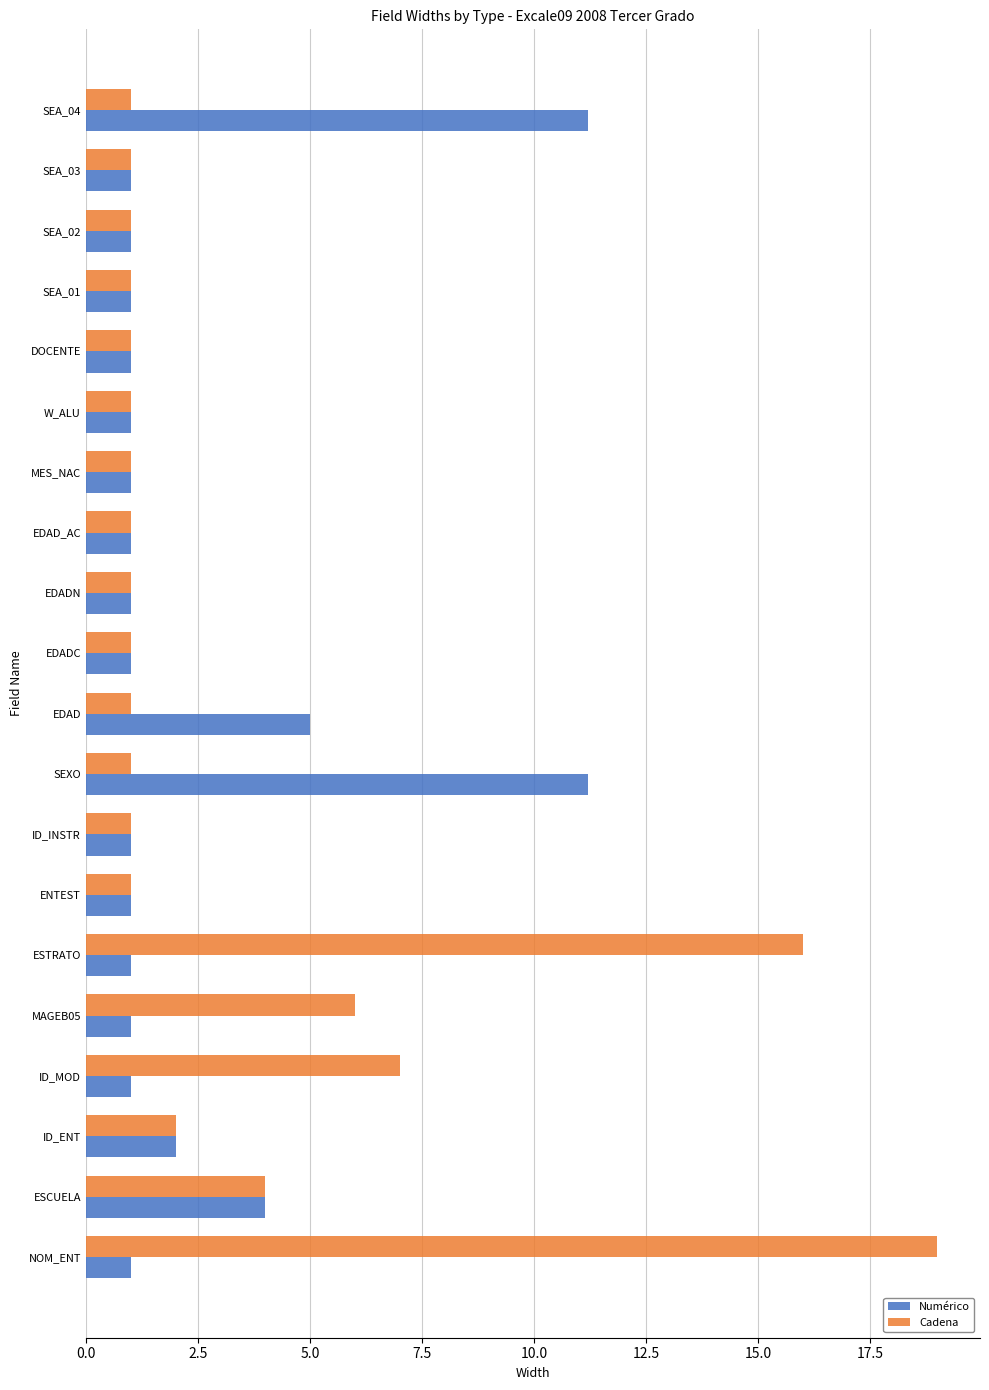

Which series has the largest range (max minus min)?

Cadena